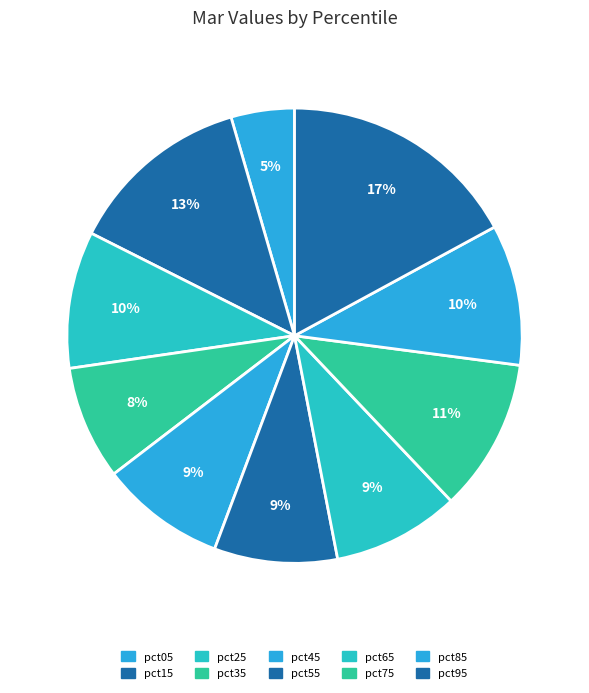

What percentage is the pct45 slice, to the nearest percent?

9%